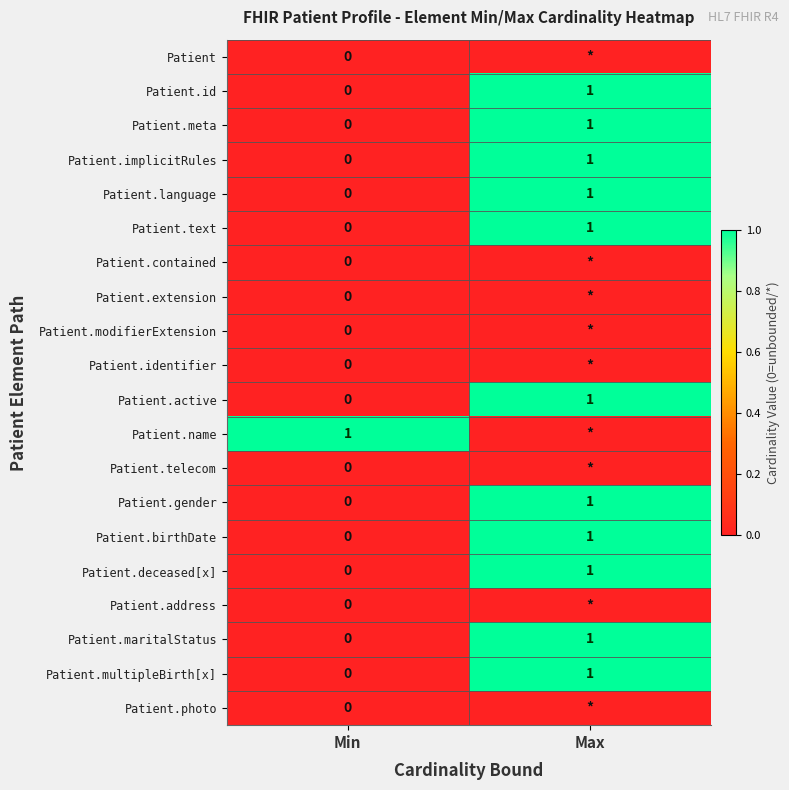

The value of Patient.birthDate at Max is 1. True or false?

True